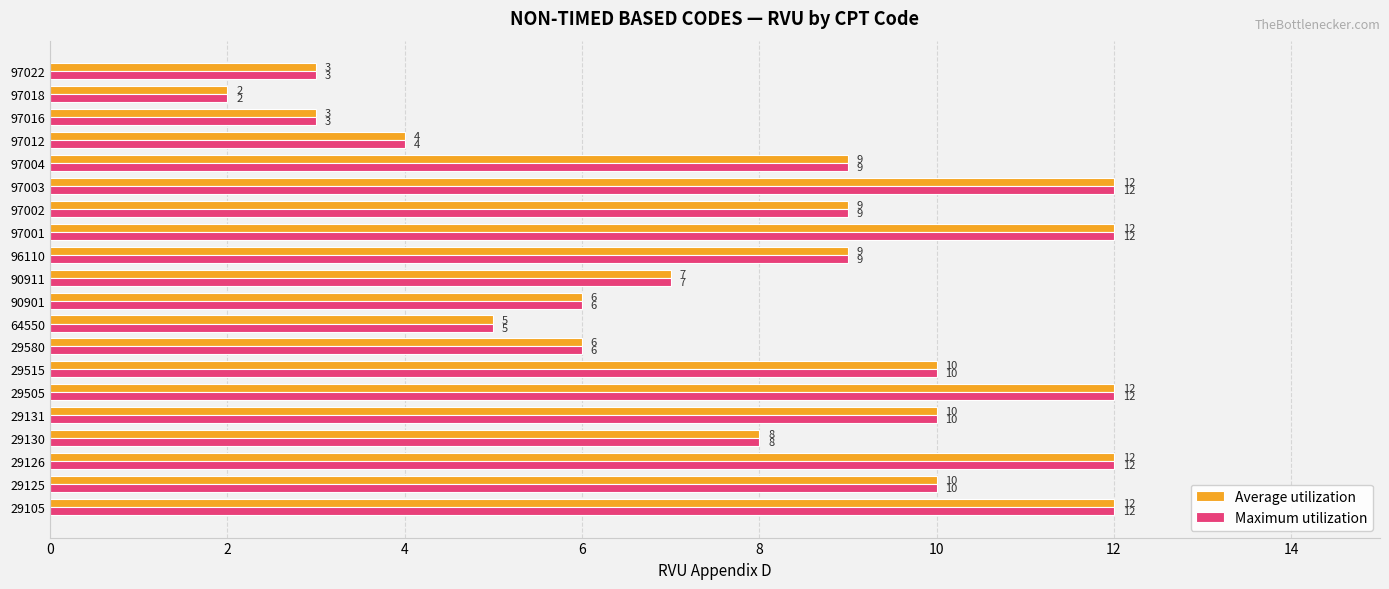

What is the average value of the Average utilization series?

8